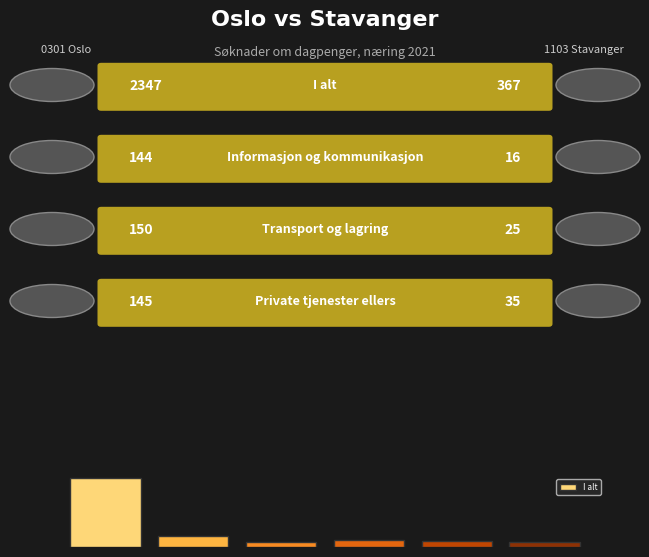

How many bars are there in total?

6